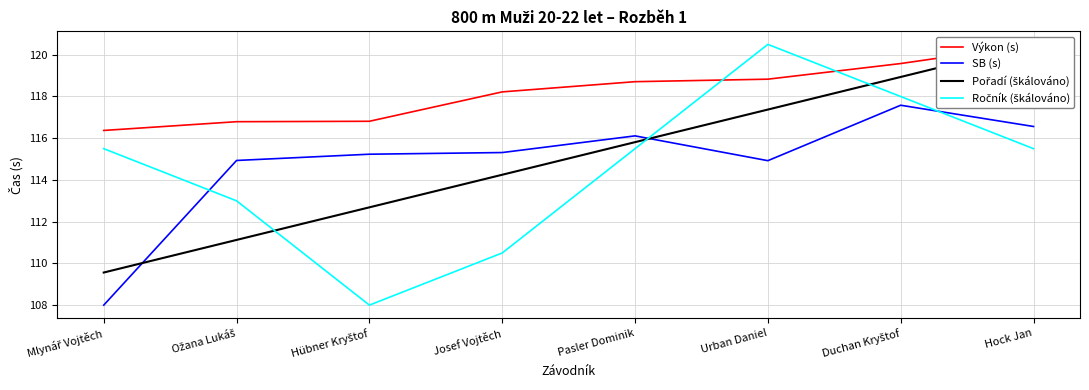

What are all the series names shown in the legend?

Výkon (s), SB (s), Pořadí (škálováno), Ročník (škálováno)